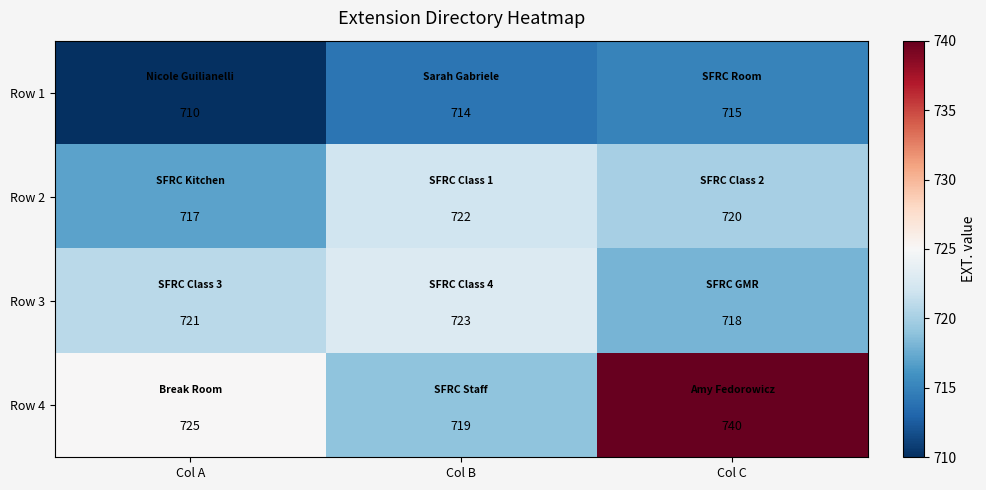

What is the minimum value shown in the chart?

710